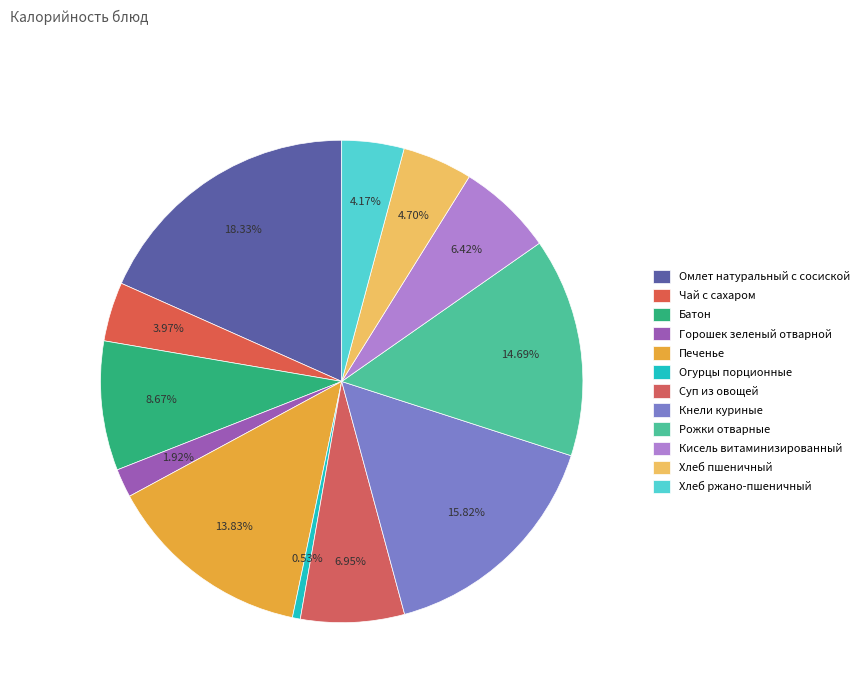

To the nearest percent, what is the average slice percentage?

8%